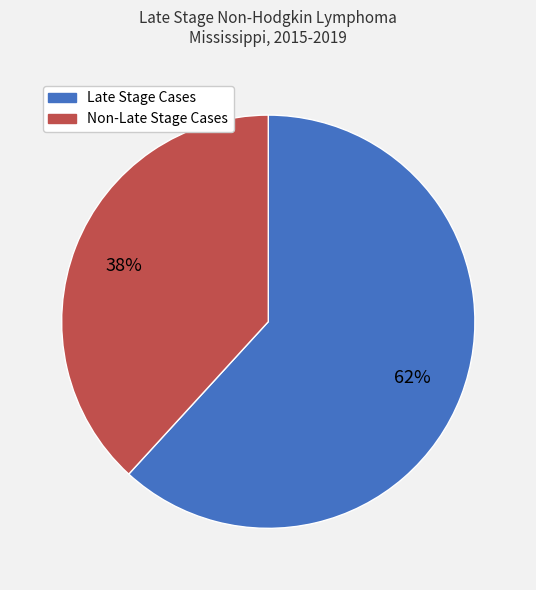

To the nearest percent, what percentage of the pie is Non-Late Stage Cases?

38%